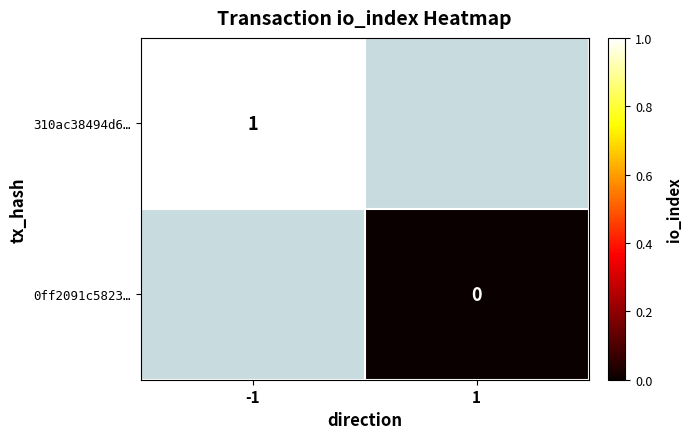

Is it true that 310ac38494d6… equals 2 at -1?

False